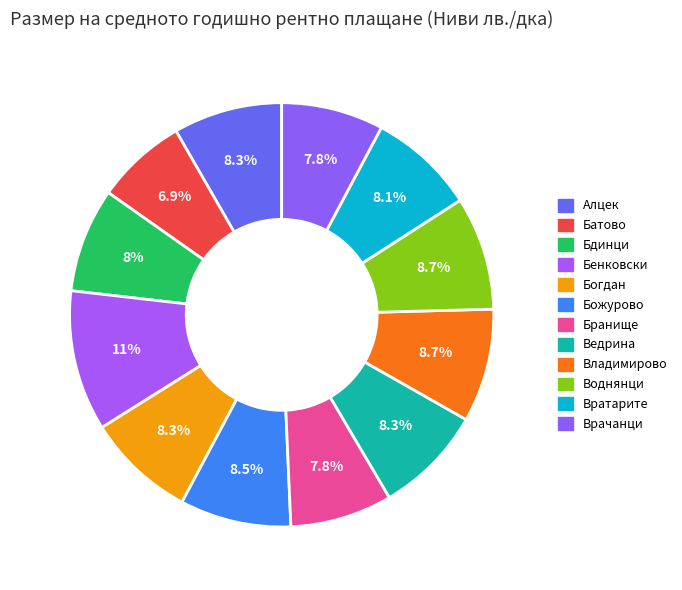

Does Бенковски account for over 50% of the chart?

No